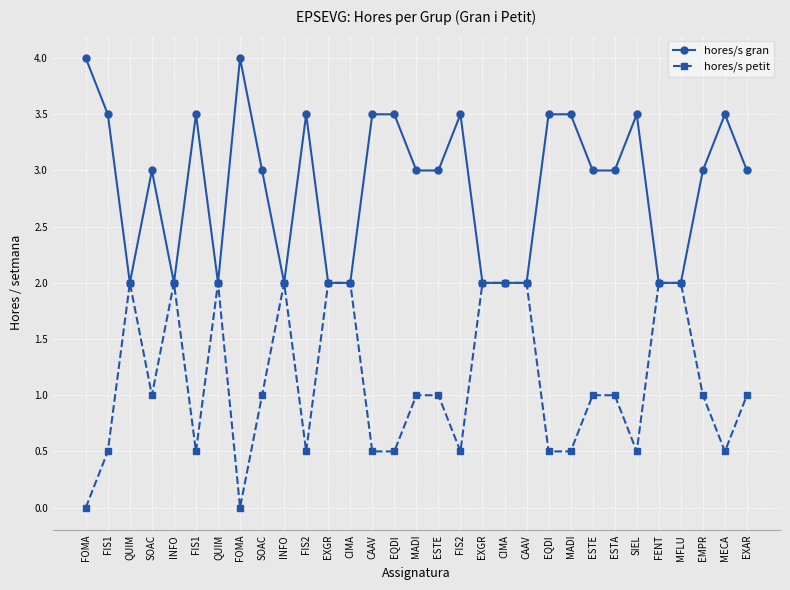

What is the value of the hores/s gran point at the 15th from the left?

3.5